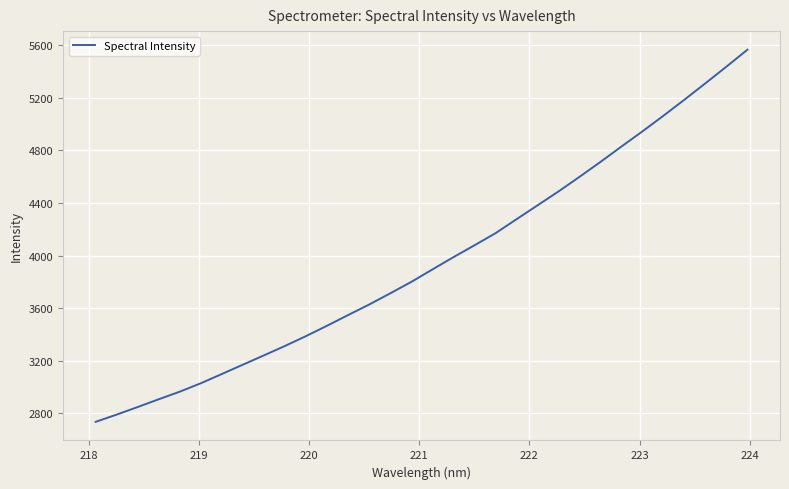

What is the difference between the maximum and minimum values?

2830.0